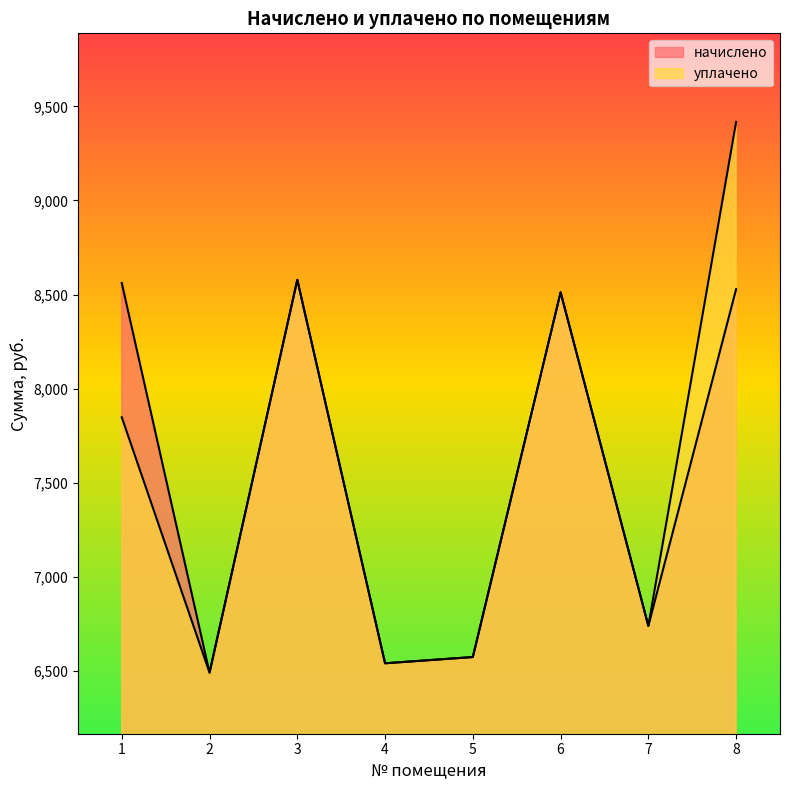

What is the difference between the начислено values at 3 and 5?

2003.8